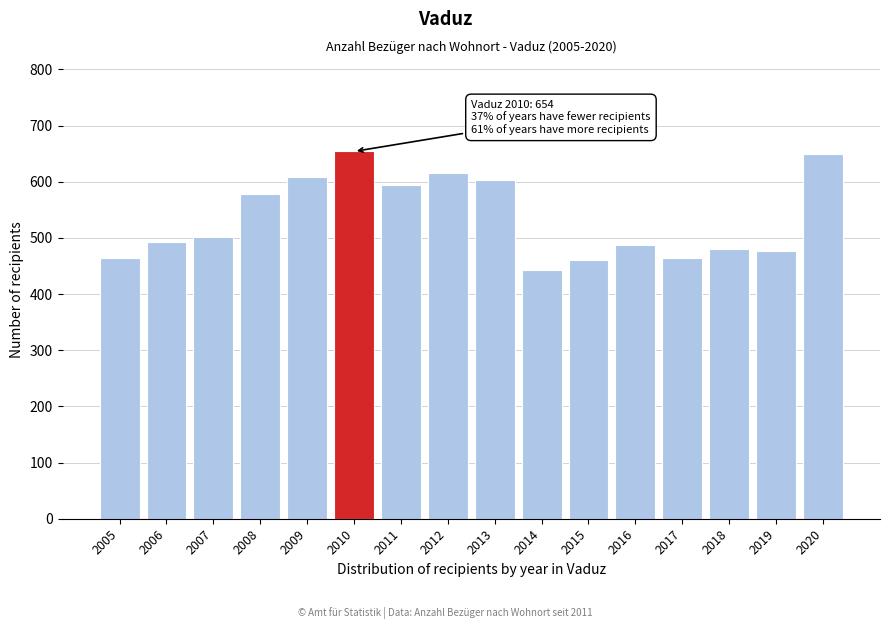

What is the value of the 12th bar from the left?

488